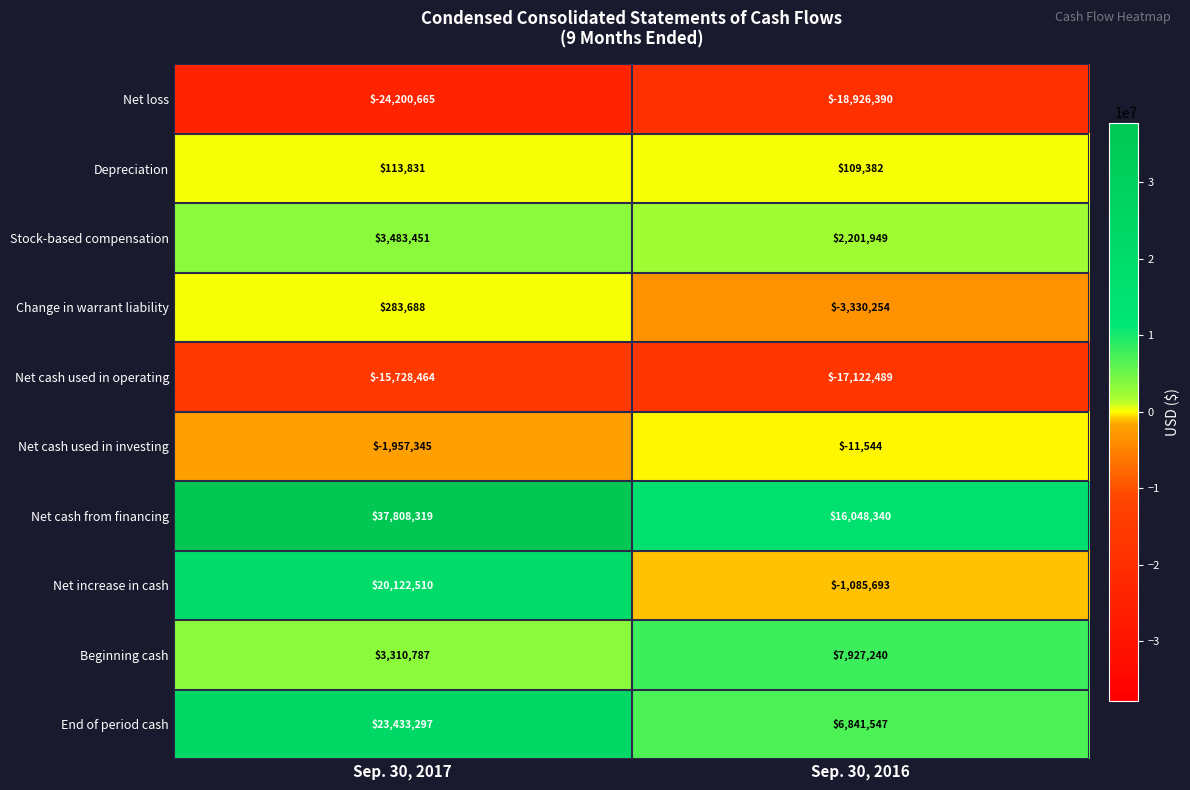

True or false: Net cash from financing has a value of 37808319 at Sep. 30, 2017.

True